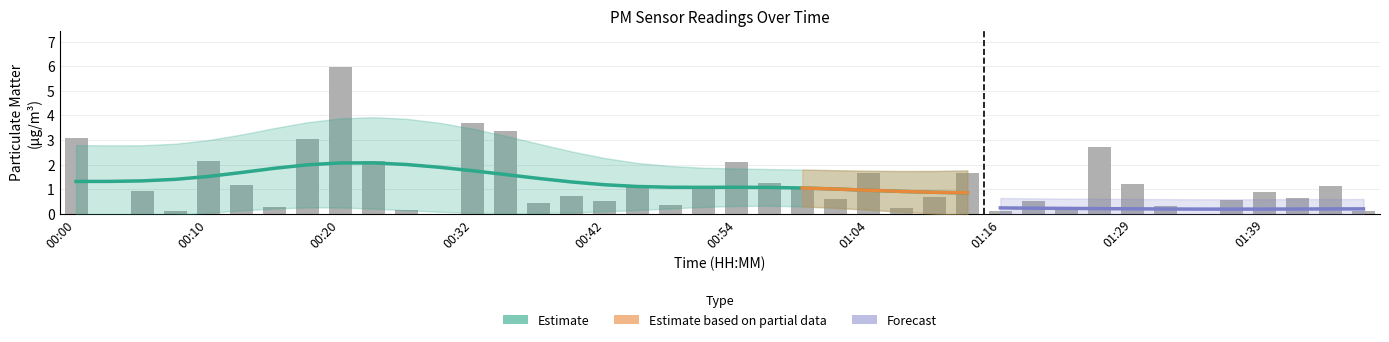

Approximately how many times larger is the value at 00:12 compared to 00:49?

1.2